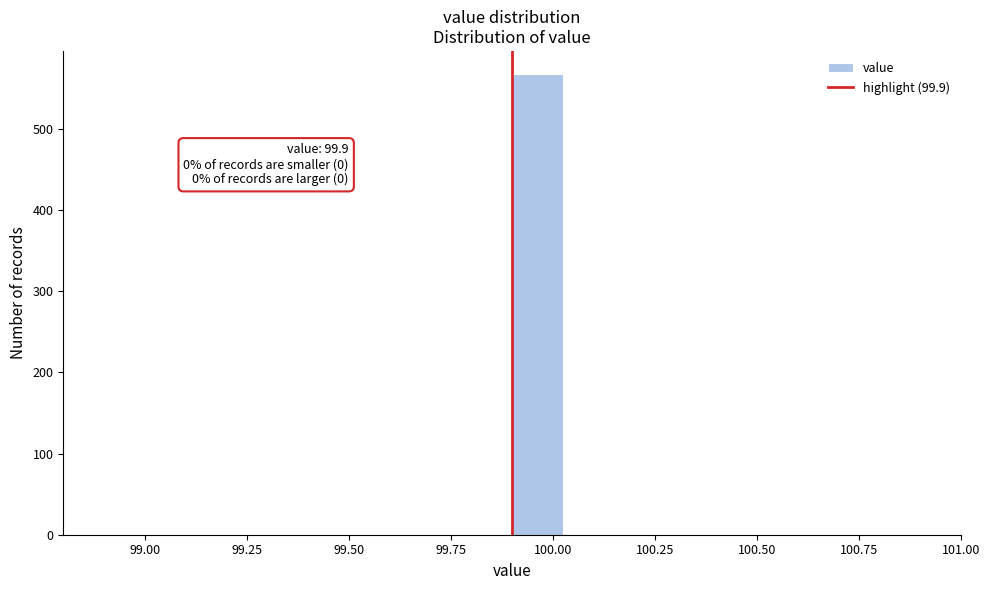

Around what value on the x-axis is the tallest bar? Give the approximate position of its centre, as read against the axis.

99.95